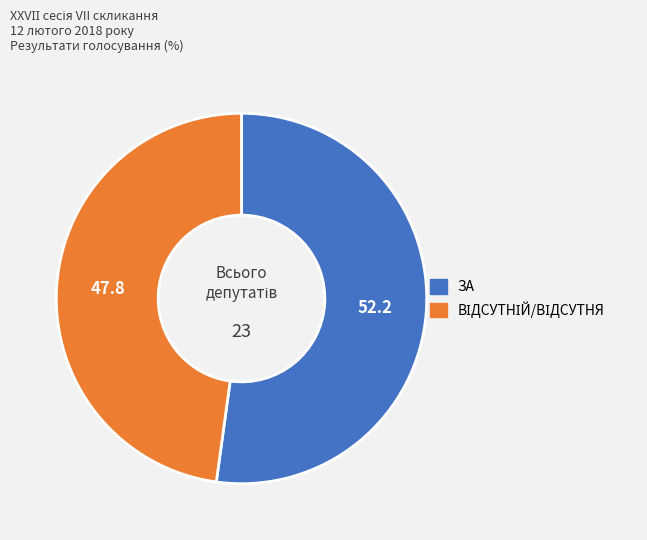

True or false: ЗА accounts for 63% of the total.

False